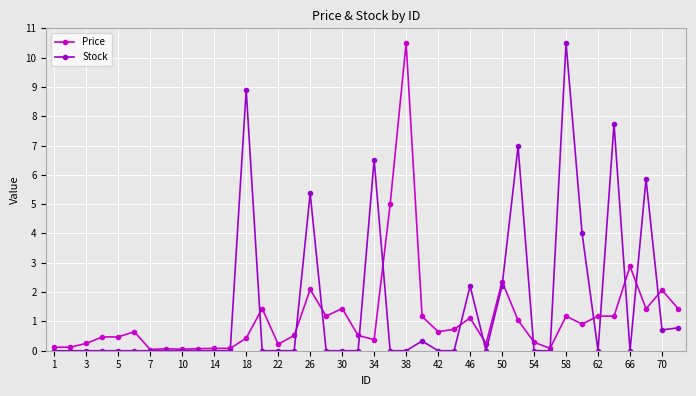

List the series in order of their overall mean, highest first.

Stock, Price